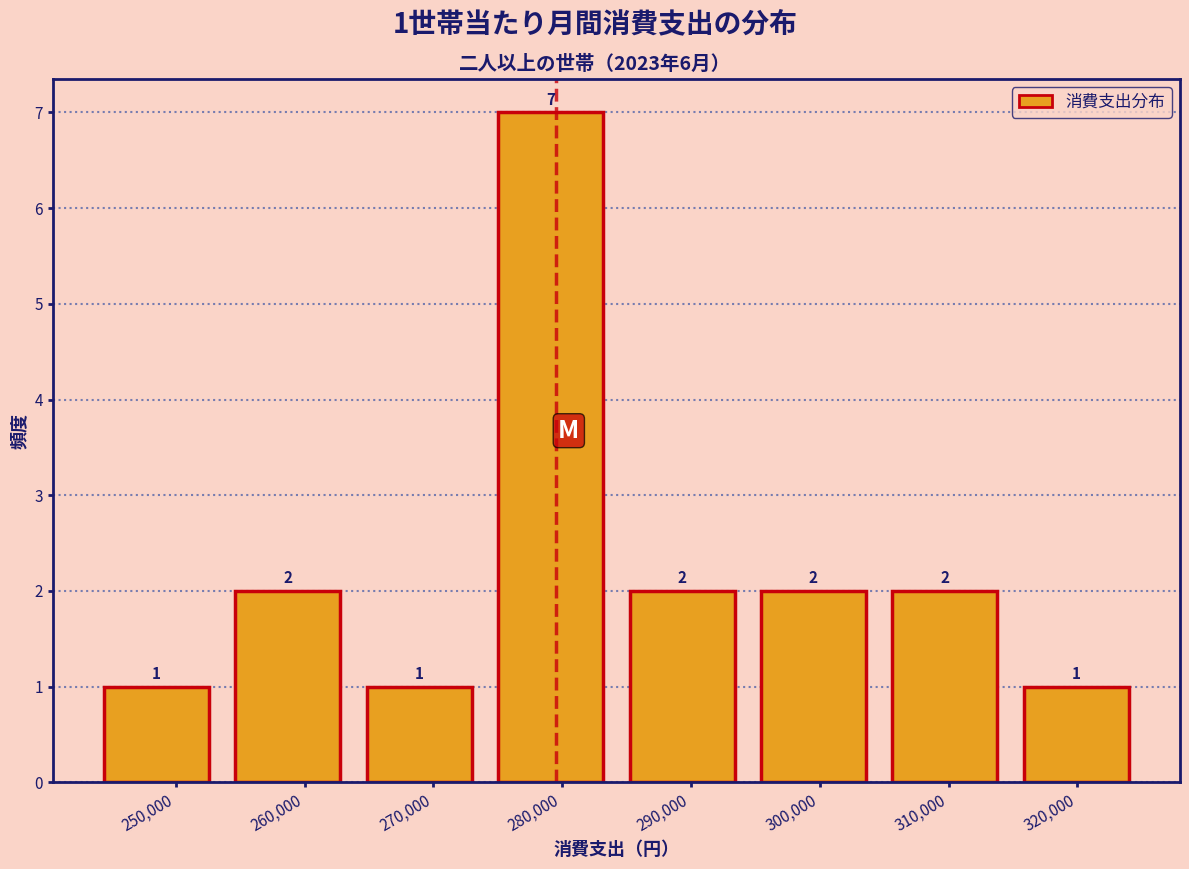

Which range on the x-axis has the tallest bar?

274000 to 284000